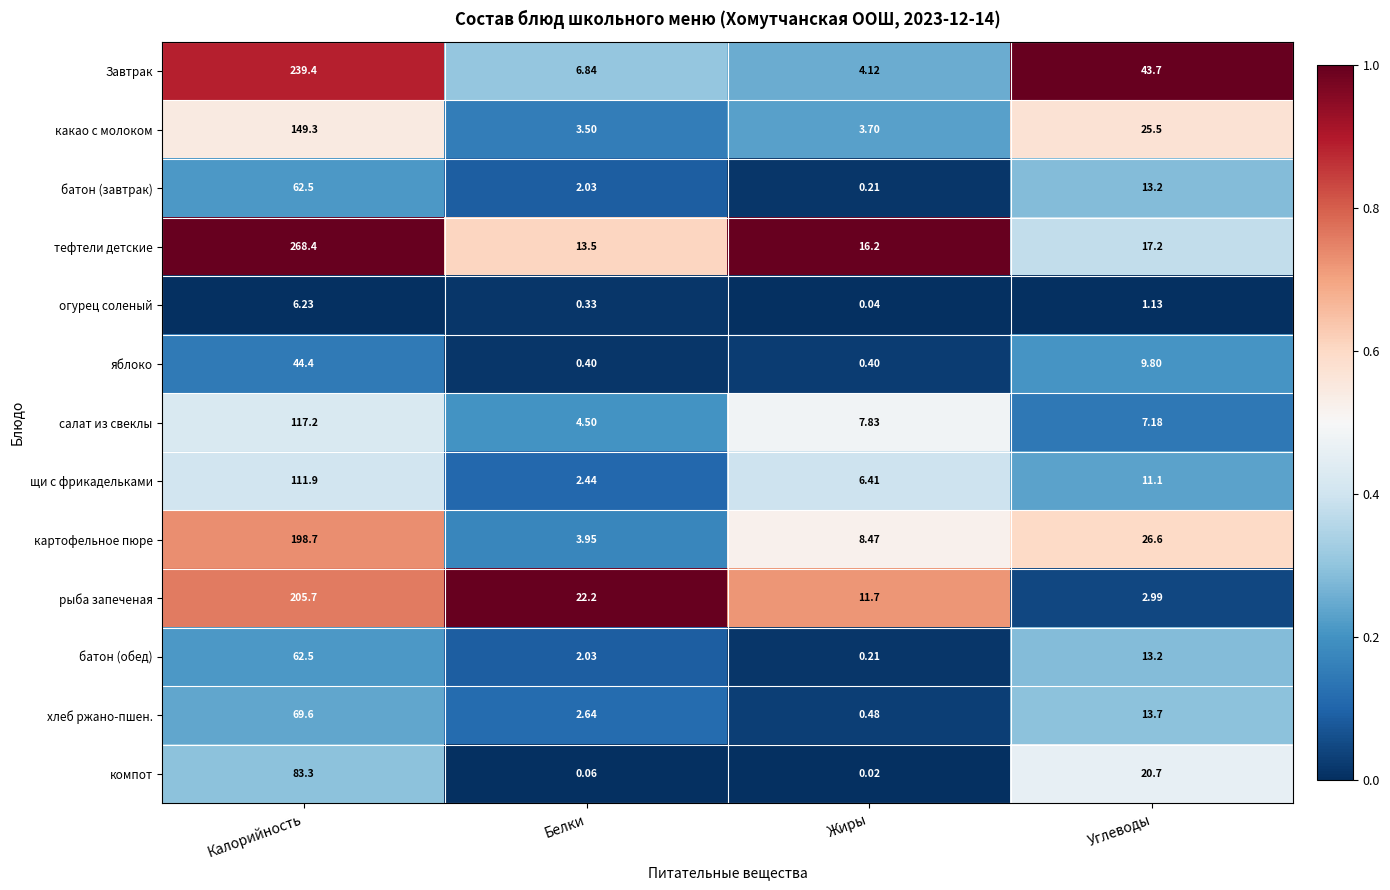

What is the maximum value shown in the chart?

268.4